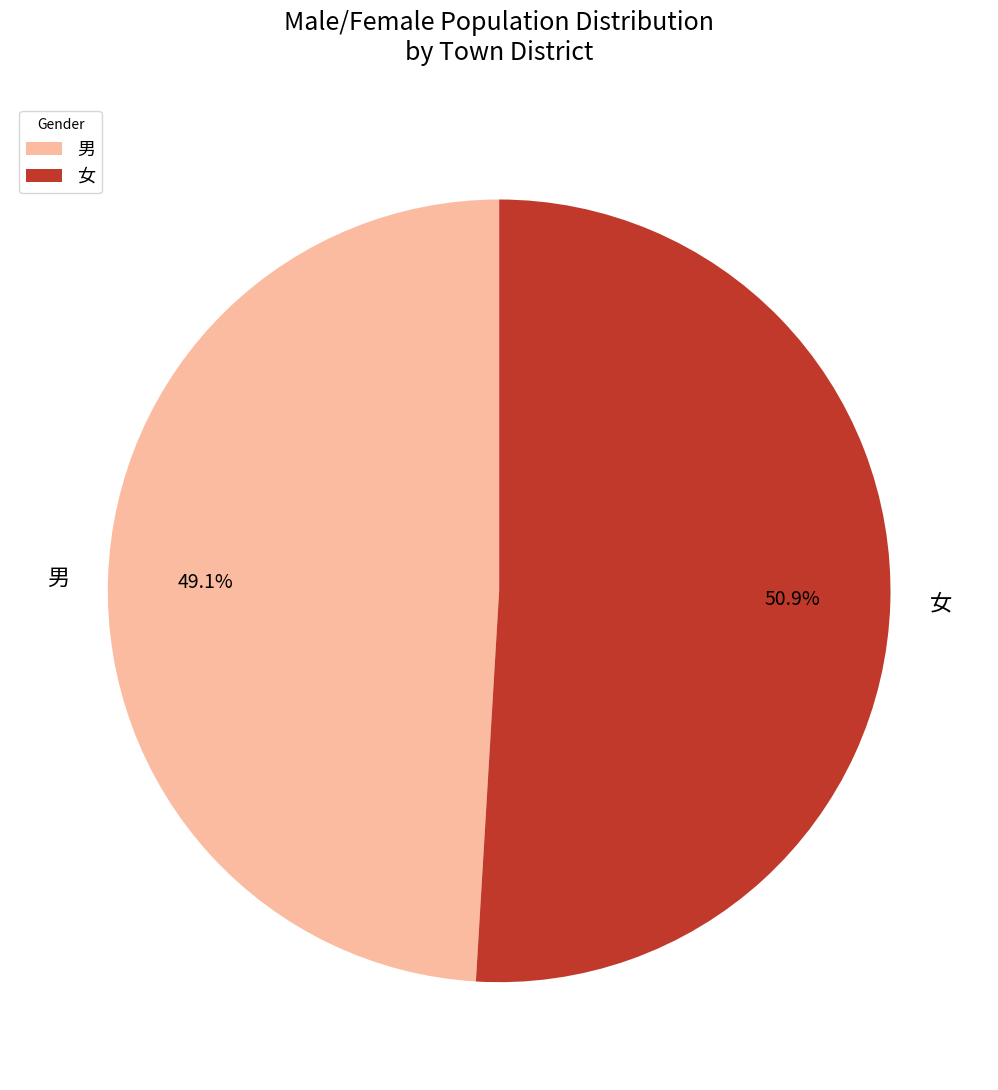

Which has a higher value, 男 or 女?

女